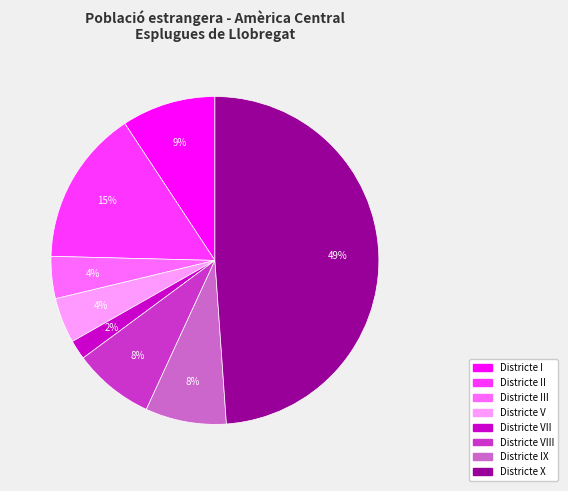

Does any single category account for the majority?

No